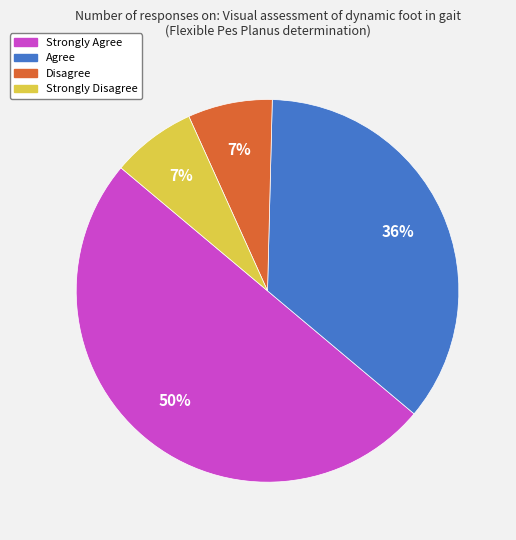

To the nearest percent, what is the combined percentage of Disagree and Strongly Agree?

57%